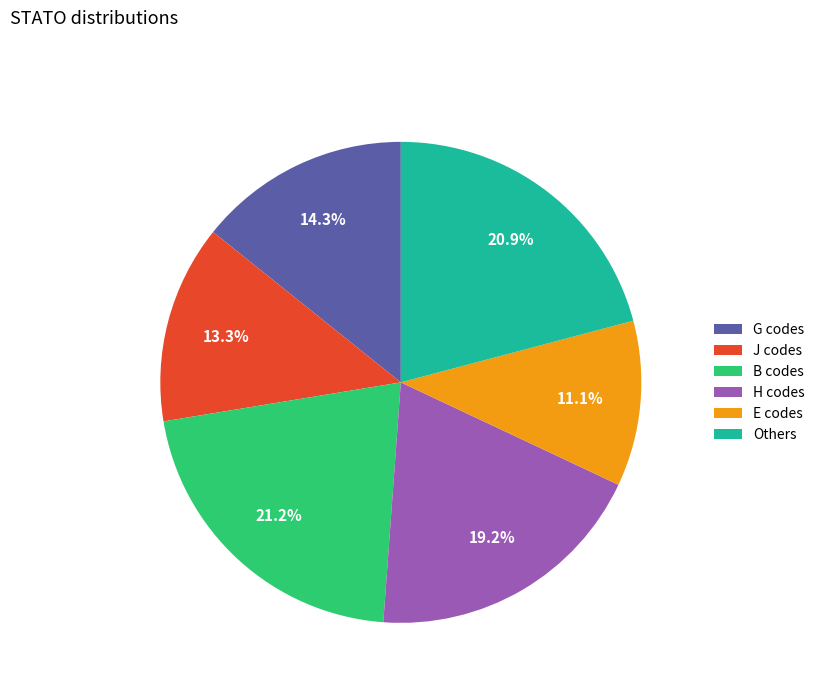

Does any single category account for the majority?

No